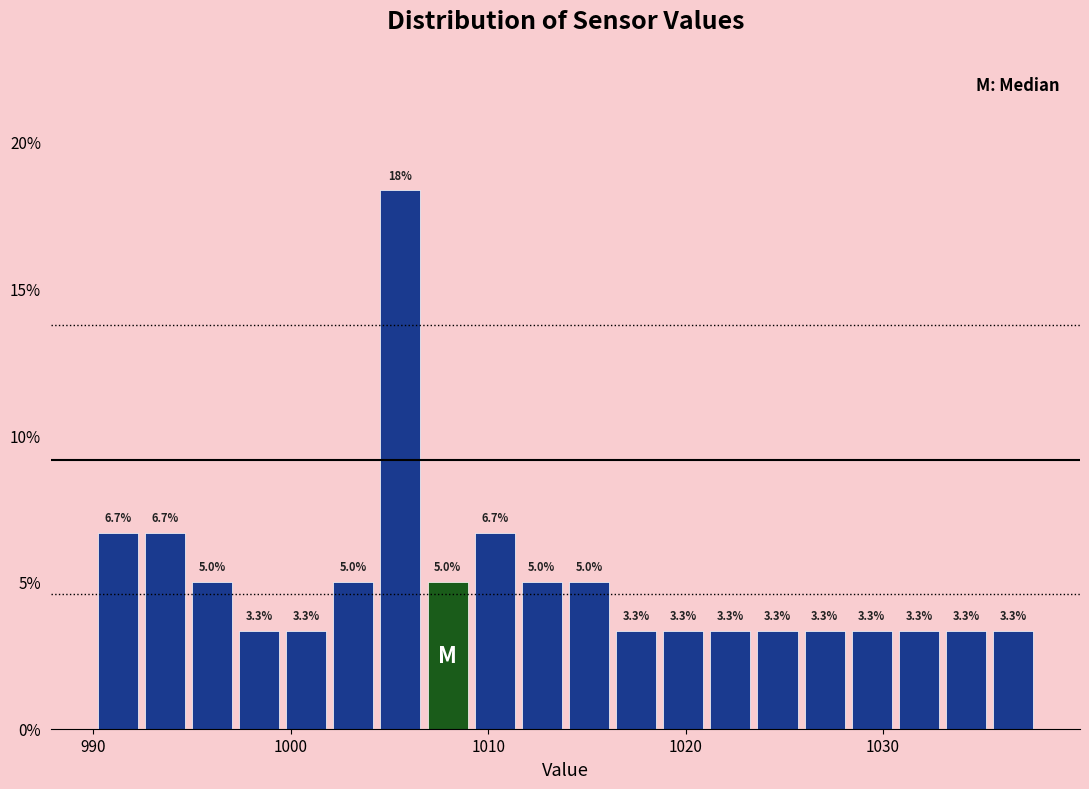

Around what value on the x-axis is the tallest bar? Give the approximate position of its centre, as read against the axis.

1006